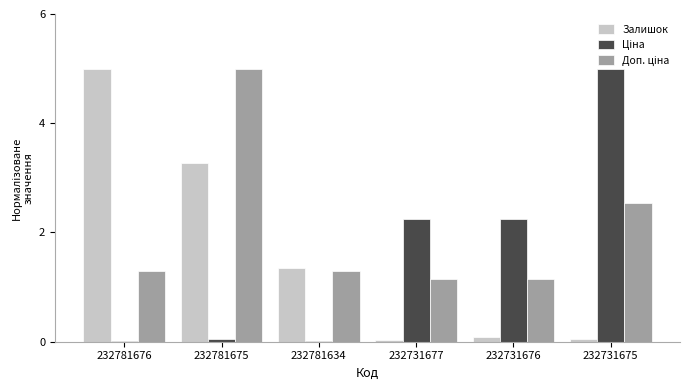

Where does the Залишок series first go above 1?

232781676